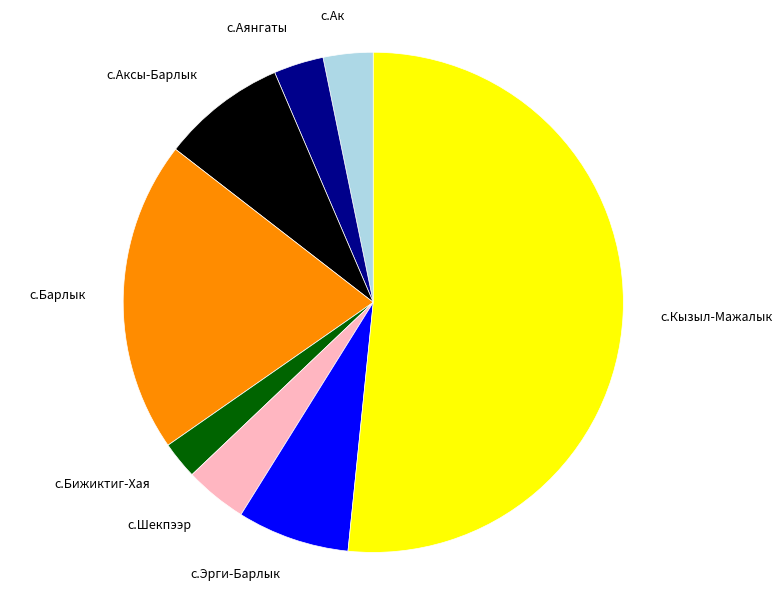

Is it true that с.Аксы-Барлык is 8% of the pie?

True